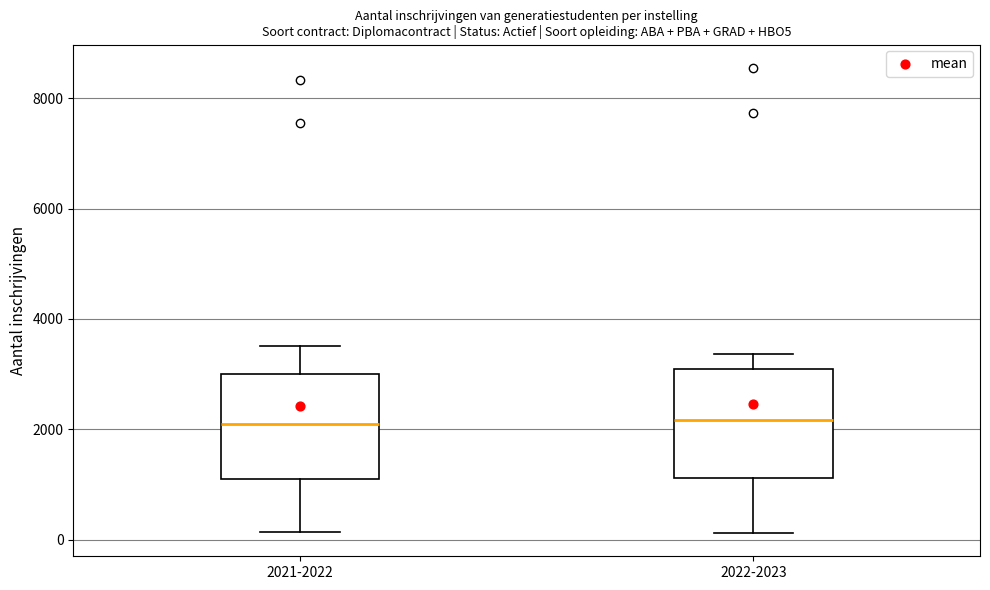

Reading left to right, read every box against the y-axis: the position of its median line, the range the box covers, and the ends of its whiskers. The values are not printed on the chart, so give them approximately, as read against the axis.

2021-2022: median 2000, box 1000 to 3000, whiskers 200 to 3600
2022-2023: median 2200, box 1200 to 3000, whiskers 200 to 3400